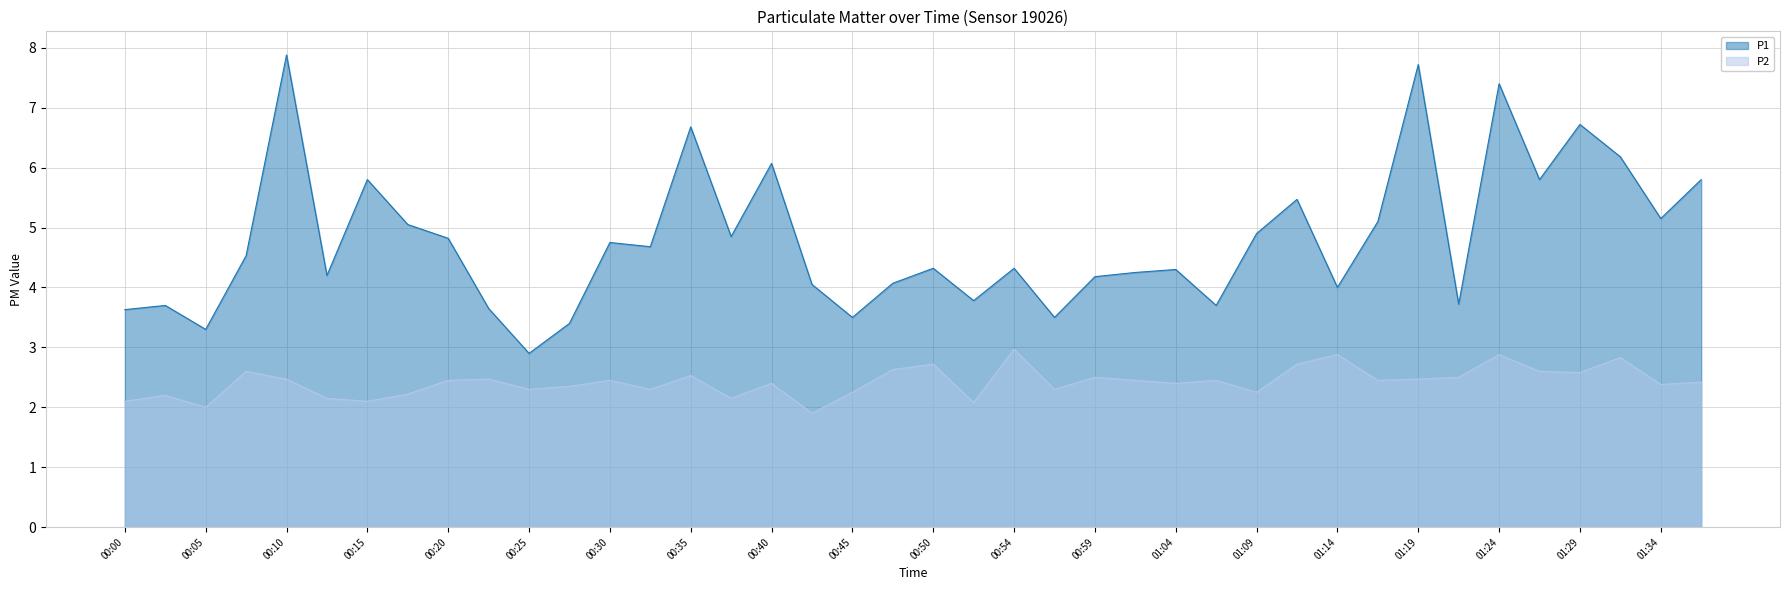

Where is the first local minimum for P1?

00:05